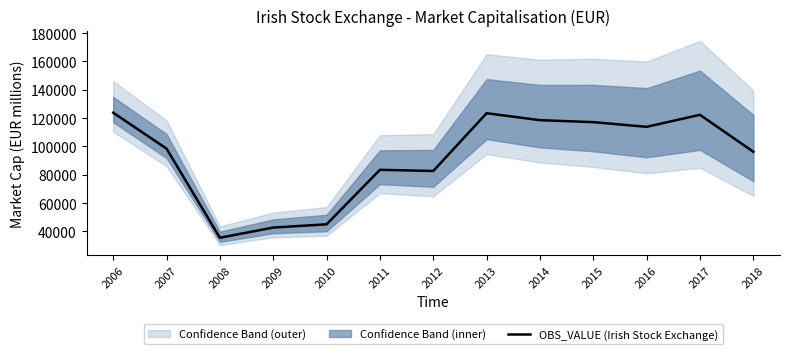

True or false: the data shows 35518.9 at 2008.

True